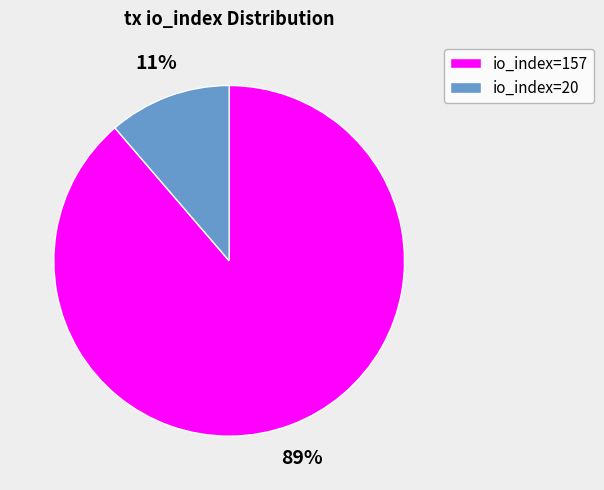

Combined, do io_index=157 and io_index=20 account for over 50%?

Yes